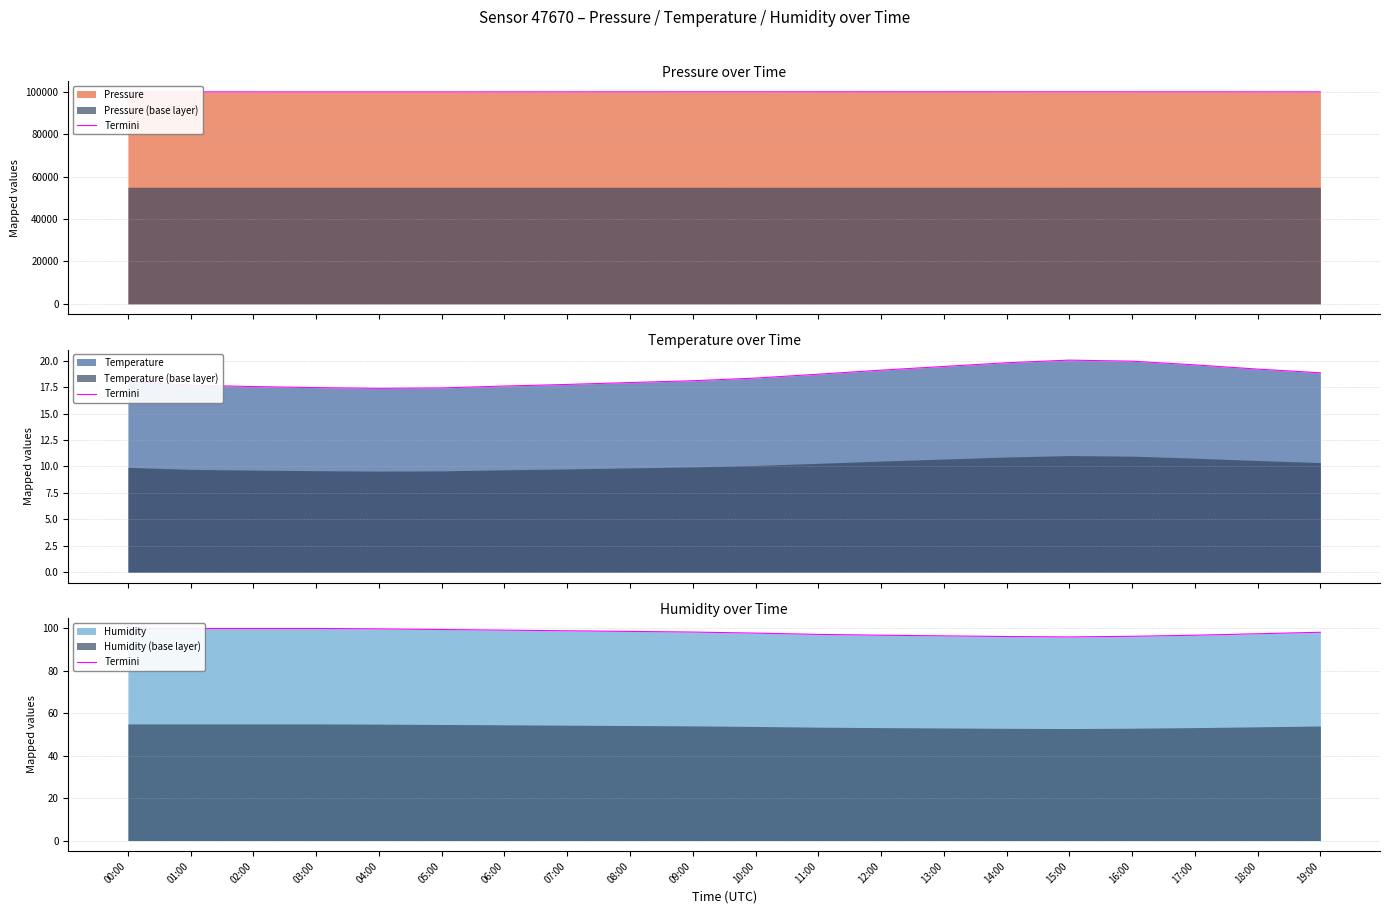

True or false: there are more than 0 points higher than both neighbors.

False